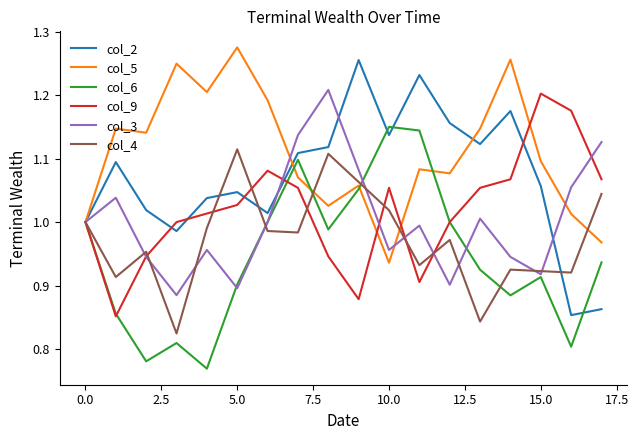

Which series has the largest range (max minus min)?

col_2